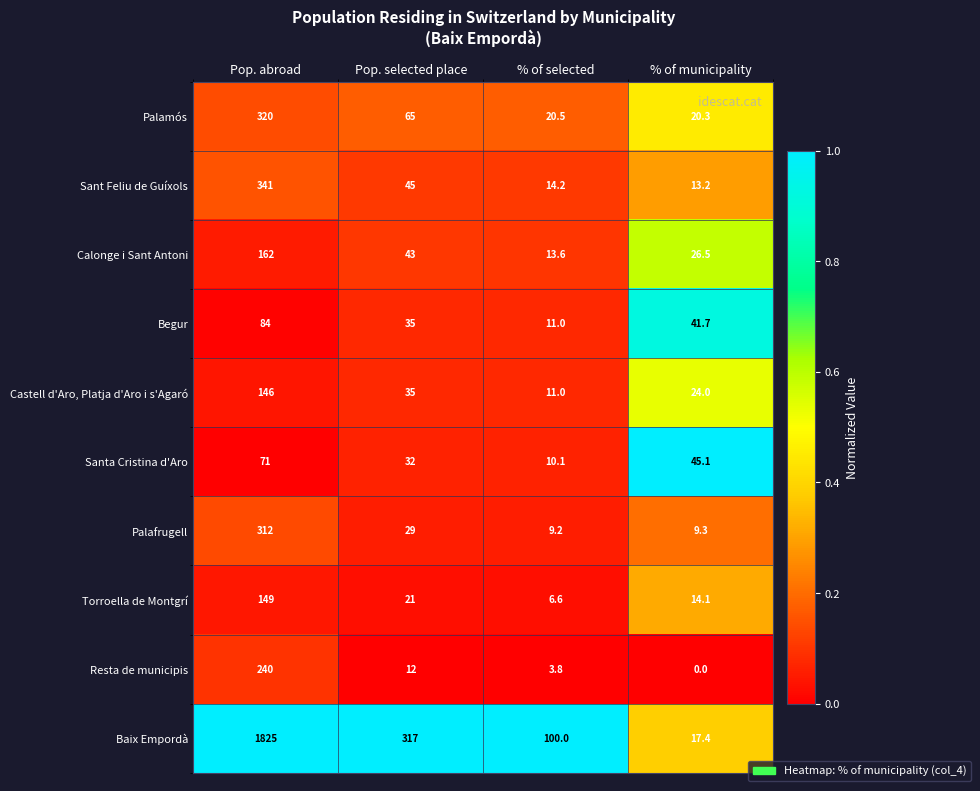

The Sant Feliu de Guíxols series shows 13.2 at % of municipality. True or false?

True